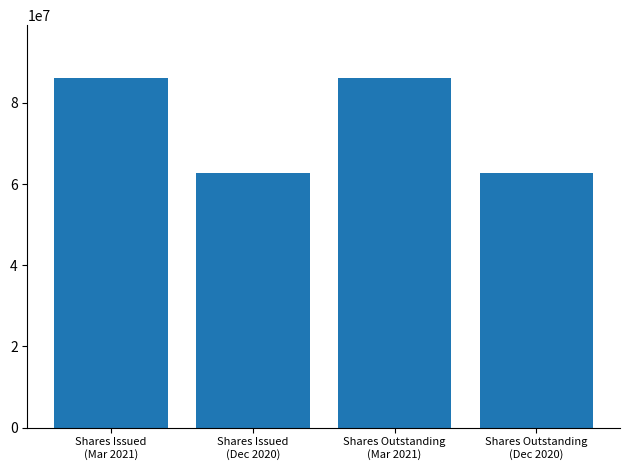

The chart shows a value of 86208279 at Shares Outstanding
(Mar 2021). True or false?

True